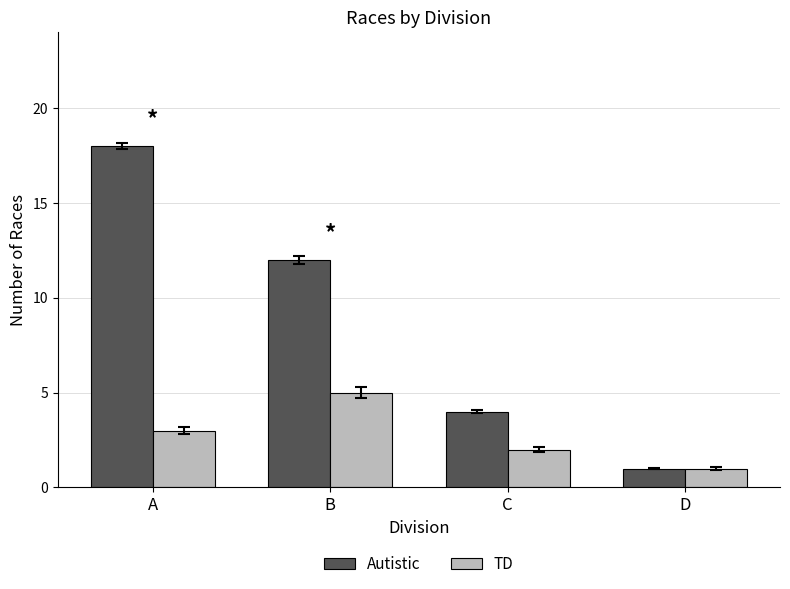

Rank the series by their maximum value, from highest to lowest.

Autistic, TD